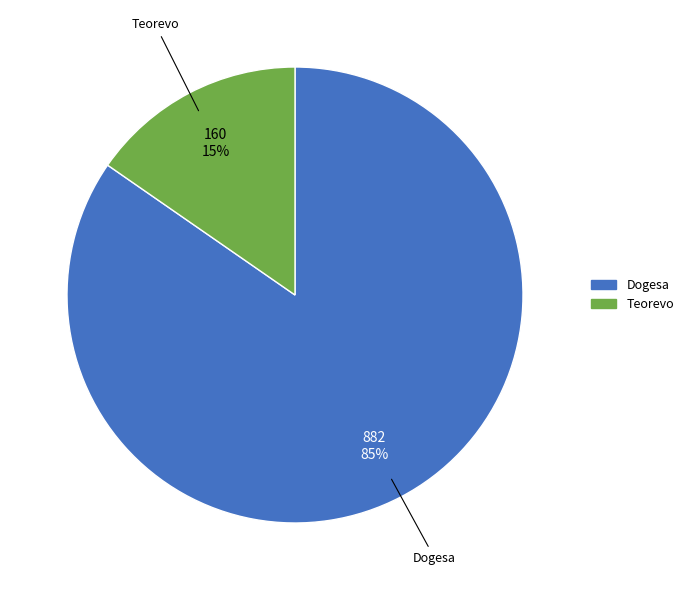

What percentage is the Teorevo slice, to the nearest percent?

15%